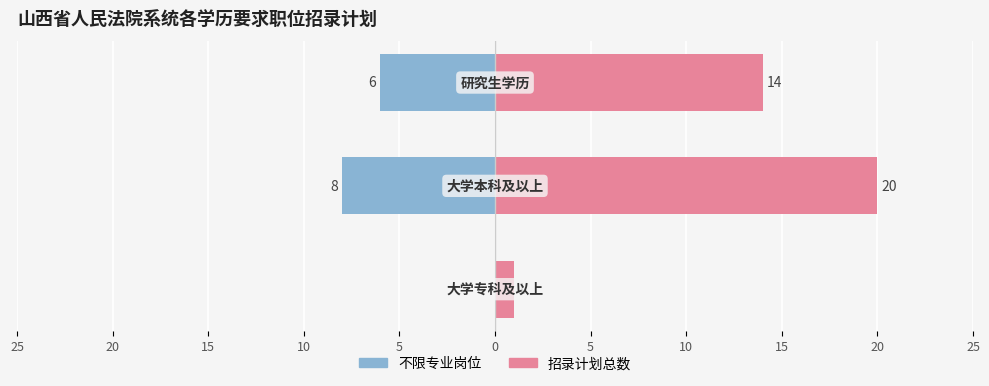

What is the sum of the 招录计划总数 values at 20 and 15?

34